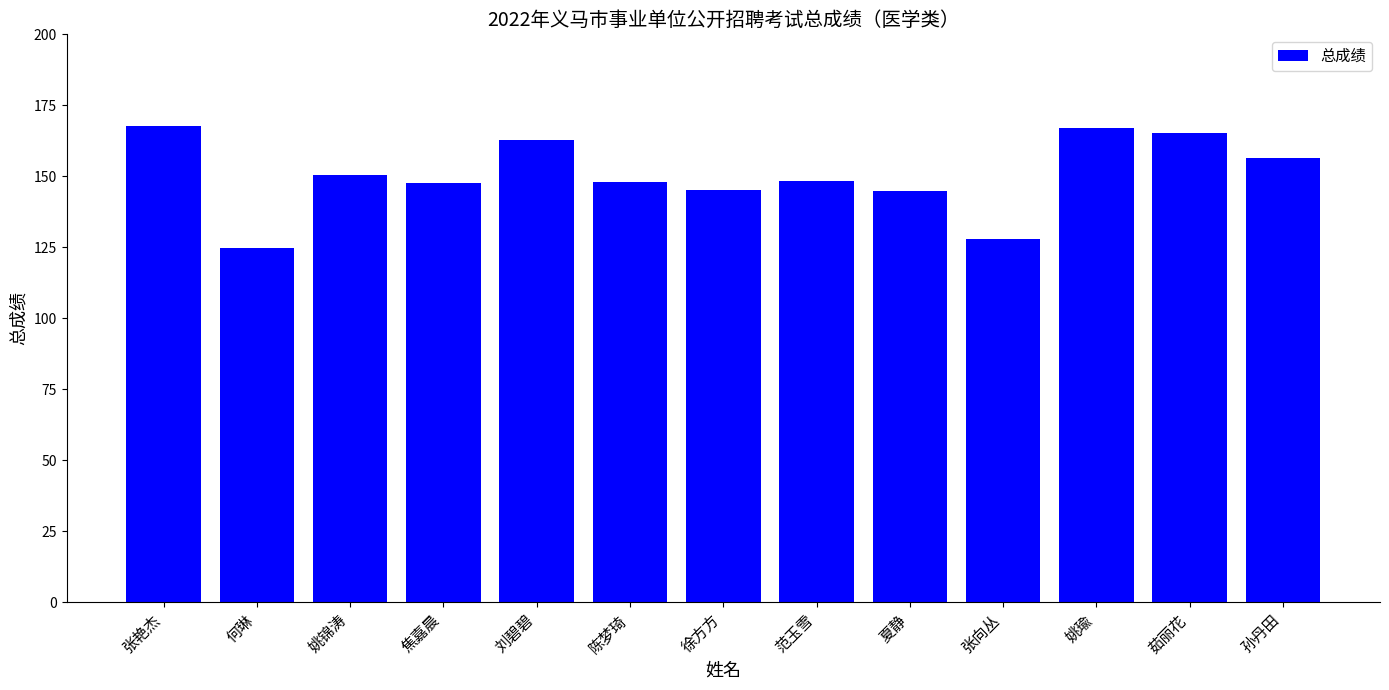

How many data points does each series have?

13